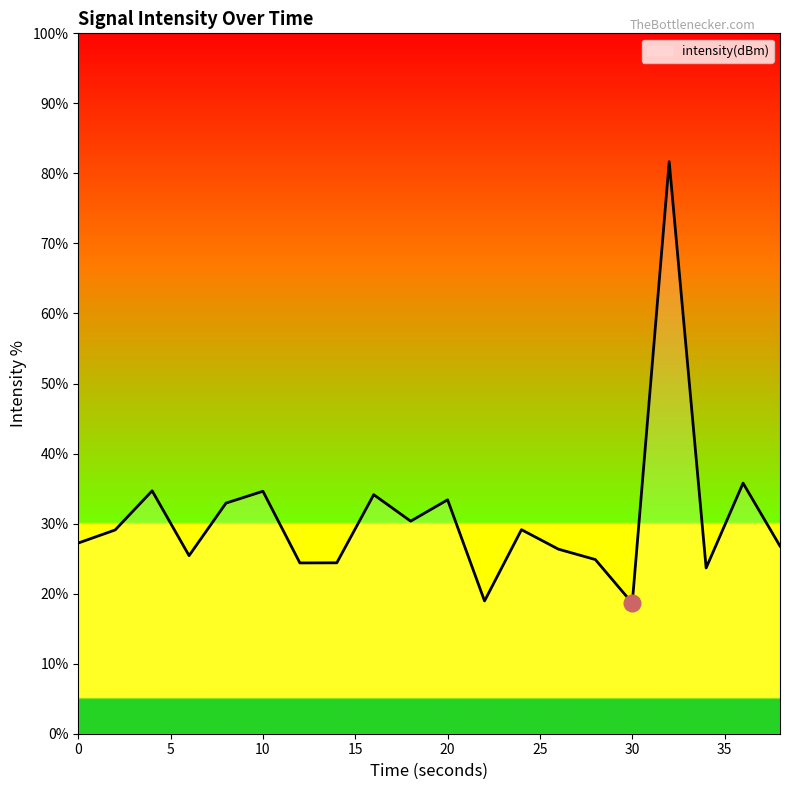

What is the greatest value displayed?

81.7